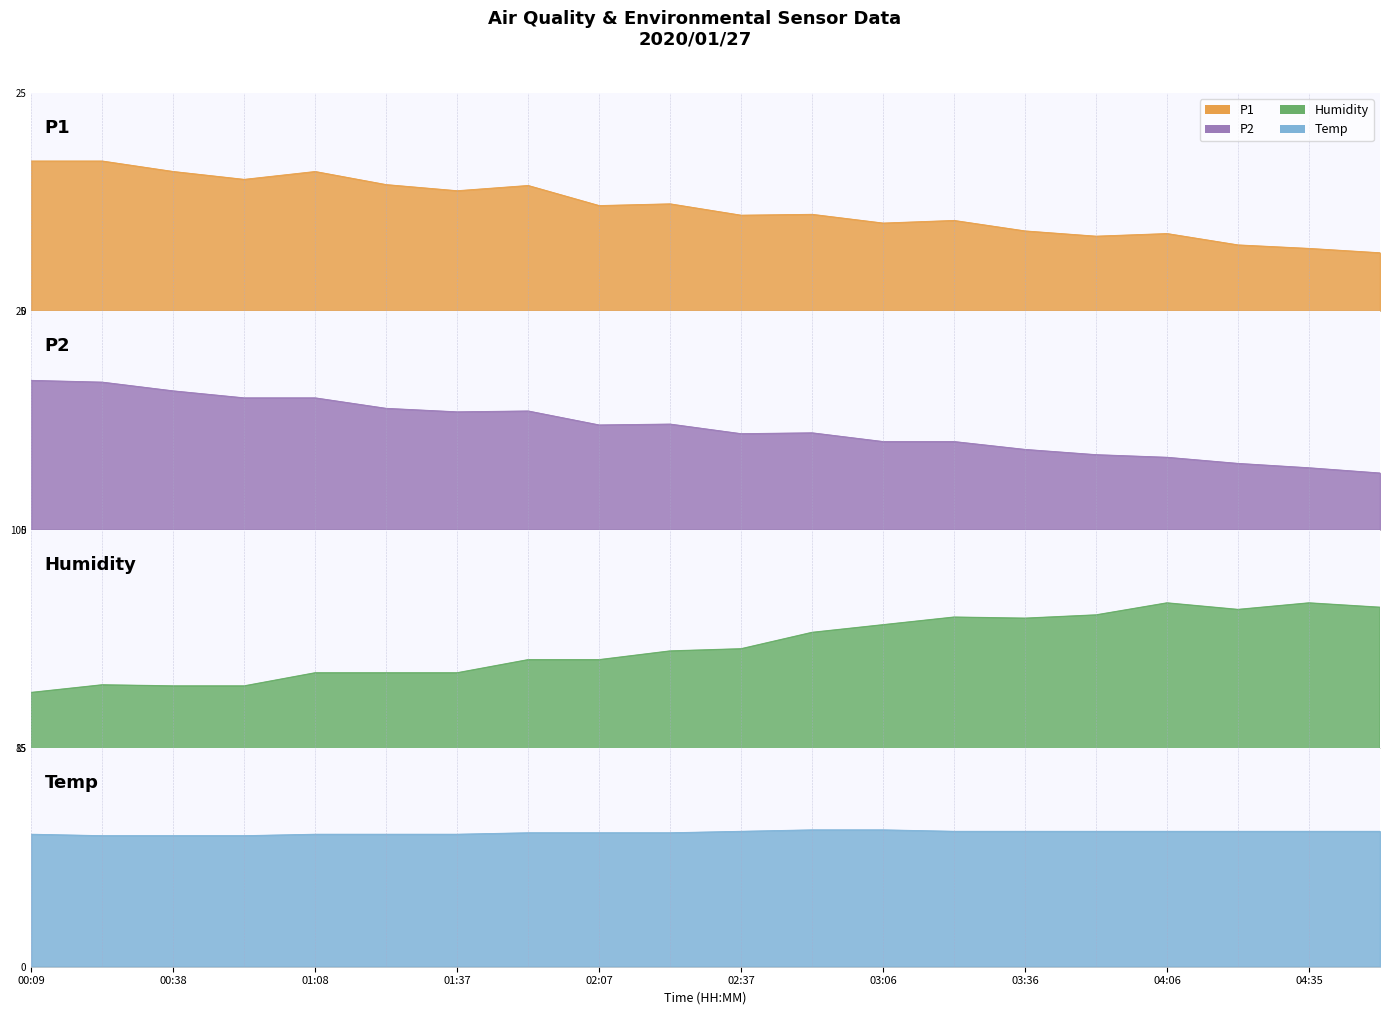

What is the value of the P1 point at the 4th from the left?

15.1